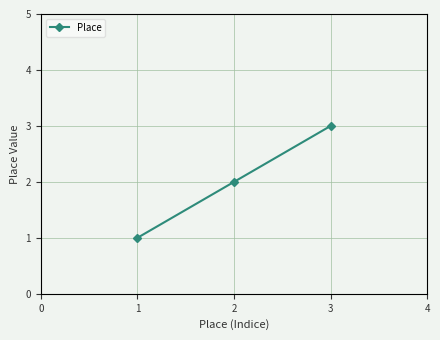

What is the change in value from 1 to 3?

+2